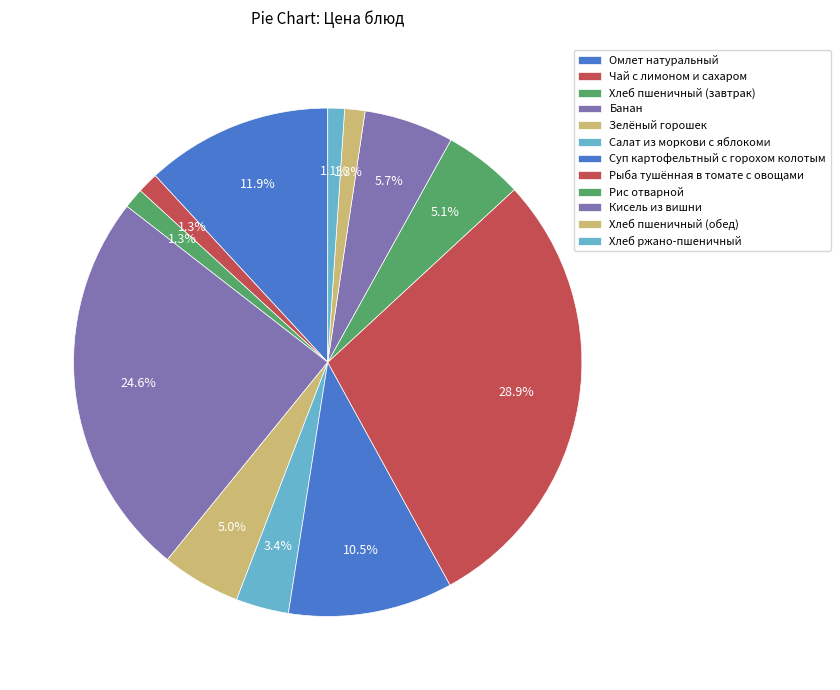

To the nearest percent, what portion does Омлет натуральный represent?

12%